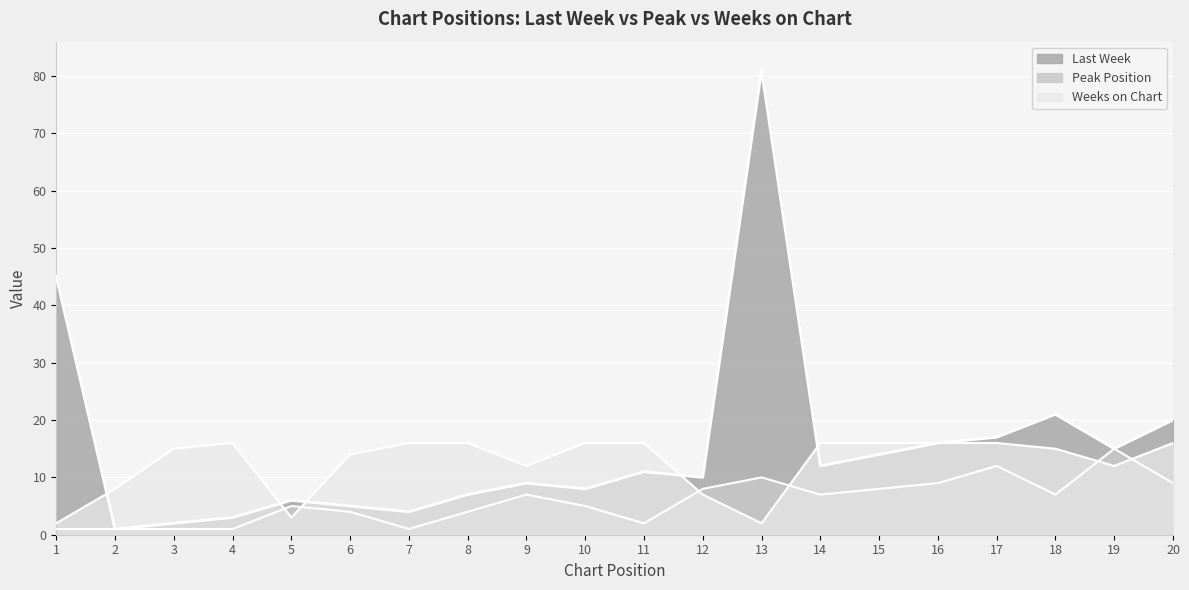

Which category has the lowest value in the Last Week series?

2